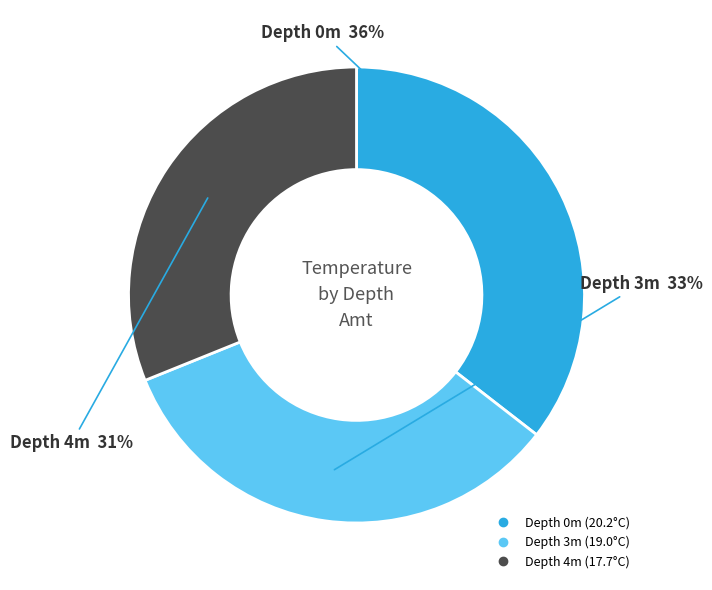

Is there any slice that represents more than half of the pie?

No